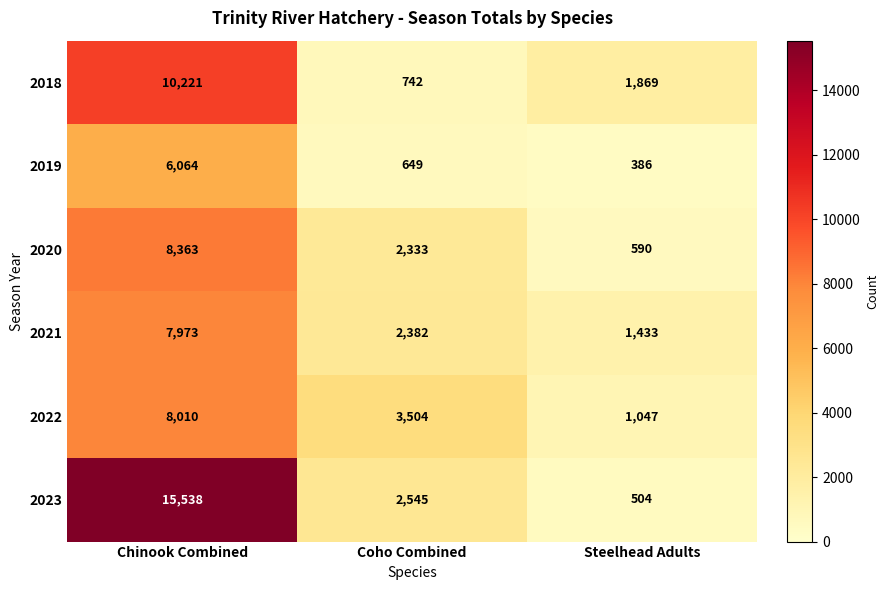

The value of 2019 at Steelhead Adults is 238. True or false?

False